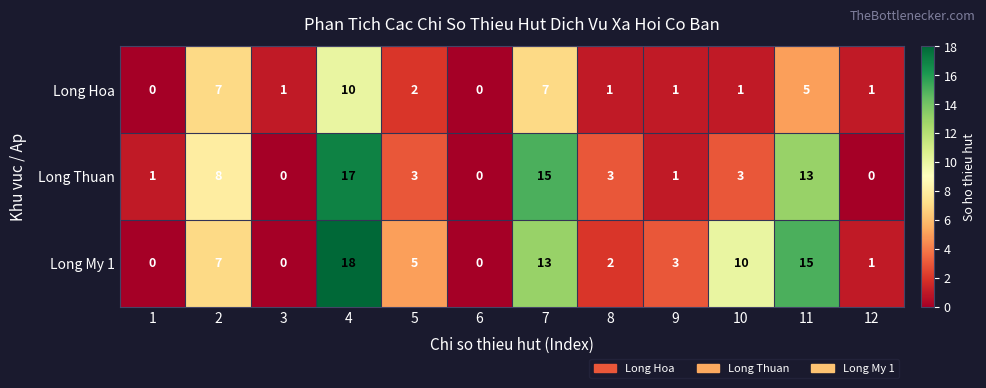

Is the value of Long My 1 at 7 greater than the value of Long Hoa at 6?

Yes